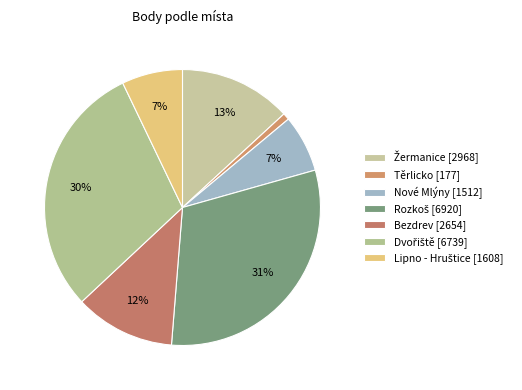

How many slices are in this pie chart?

7